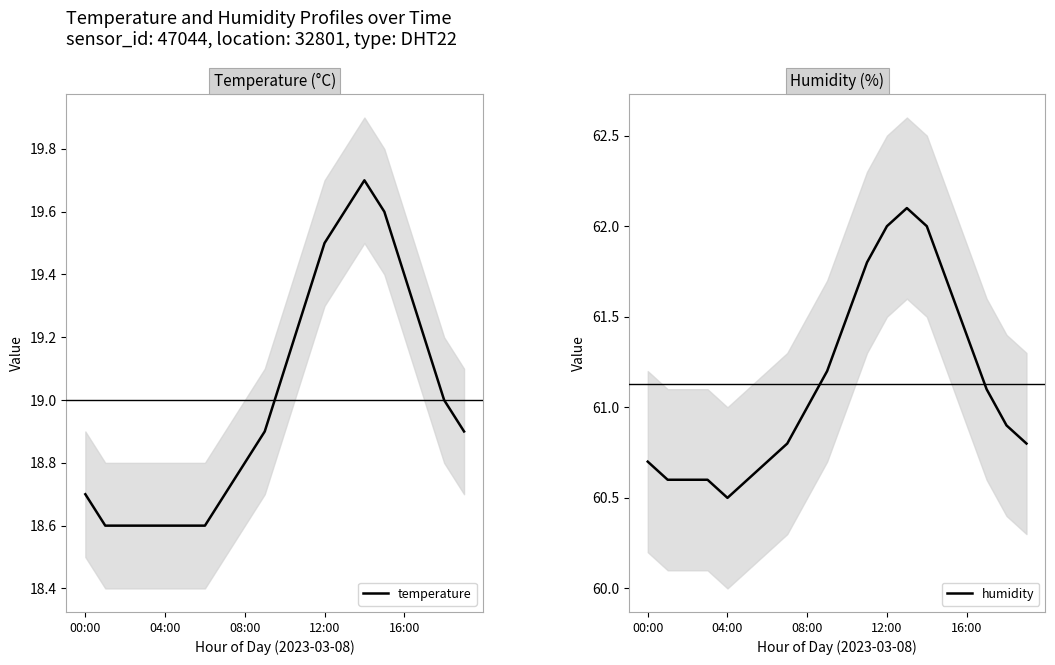

How many series are shown in this chart?

2